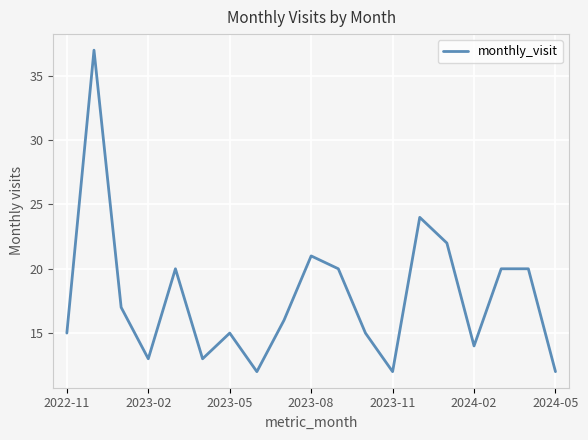

What is the difference between the maximum and minimum values?

25